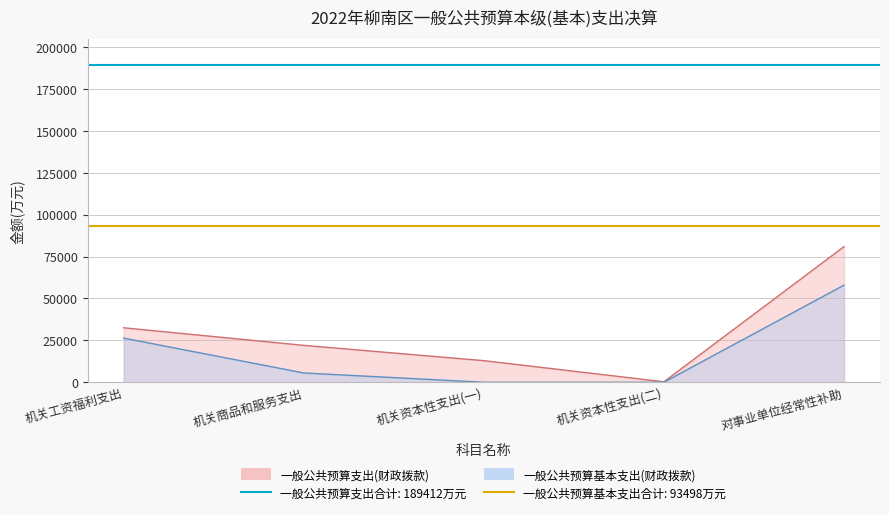

At which category is the sum across all series the highest?

对事业单位经常性补助